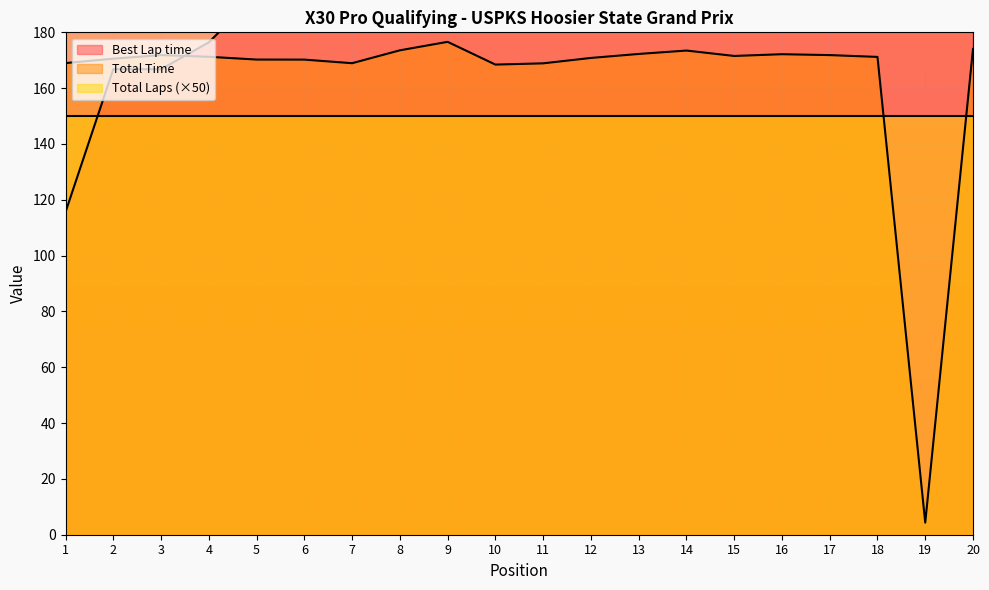

The Best Lap time series shows 83.6 at 19. True or false?

False